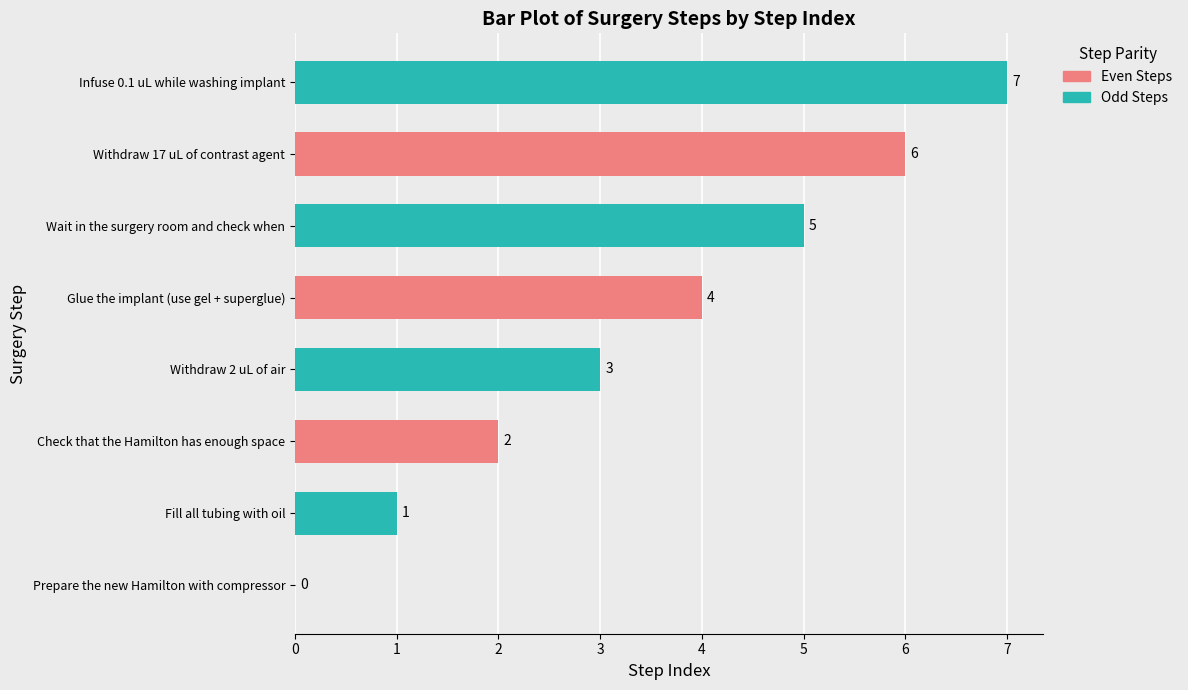

What is the average value?

4